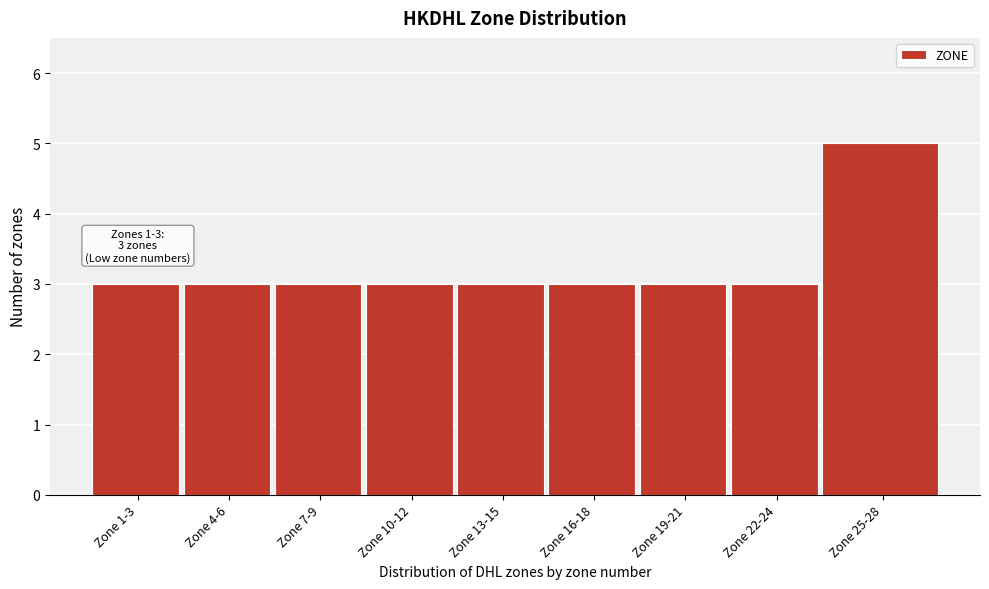

Reading left to right, list all the values displayed in this chart.

Zone 1-3=3	Zone 4-6=3	Zone 7-9=3	Zone 10-12=3	Zone 13-15=3	Zone 16-18=3	Zone 19-21=3	Zone 22-24=3	Zone 25-28=5